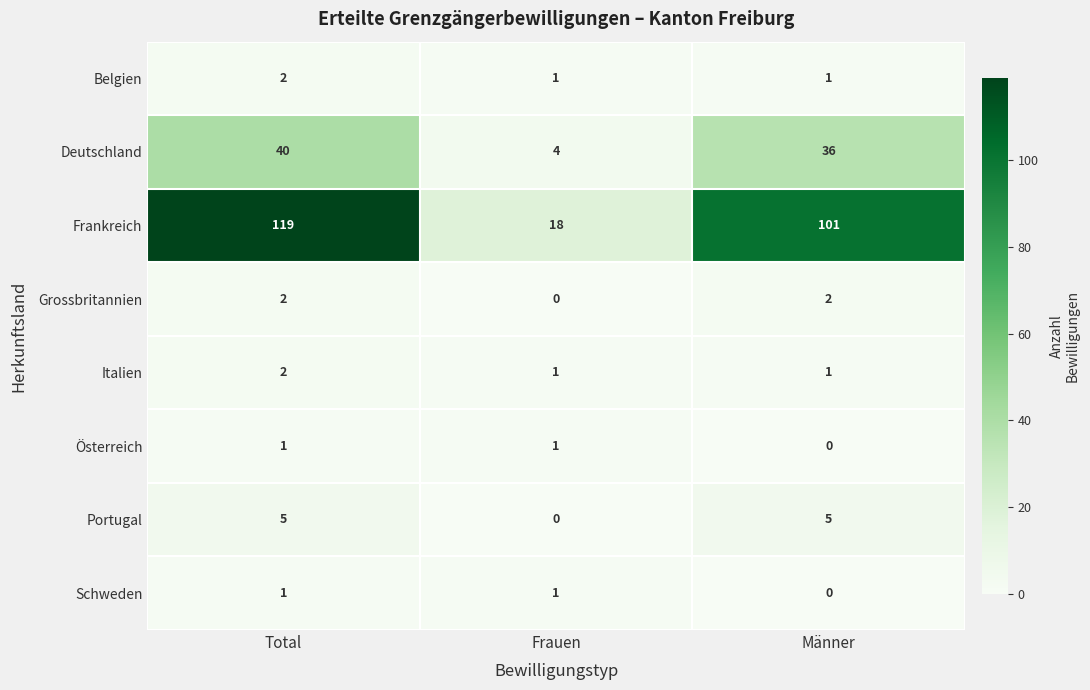

How many categories are shown in the chart?

3